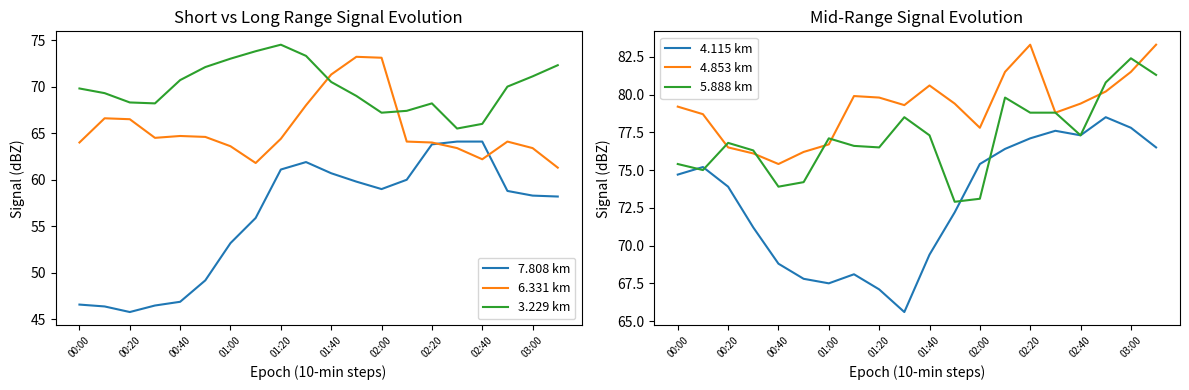

How many interior local valleys does the 6.331 km series have?

3